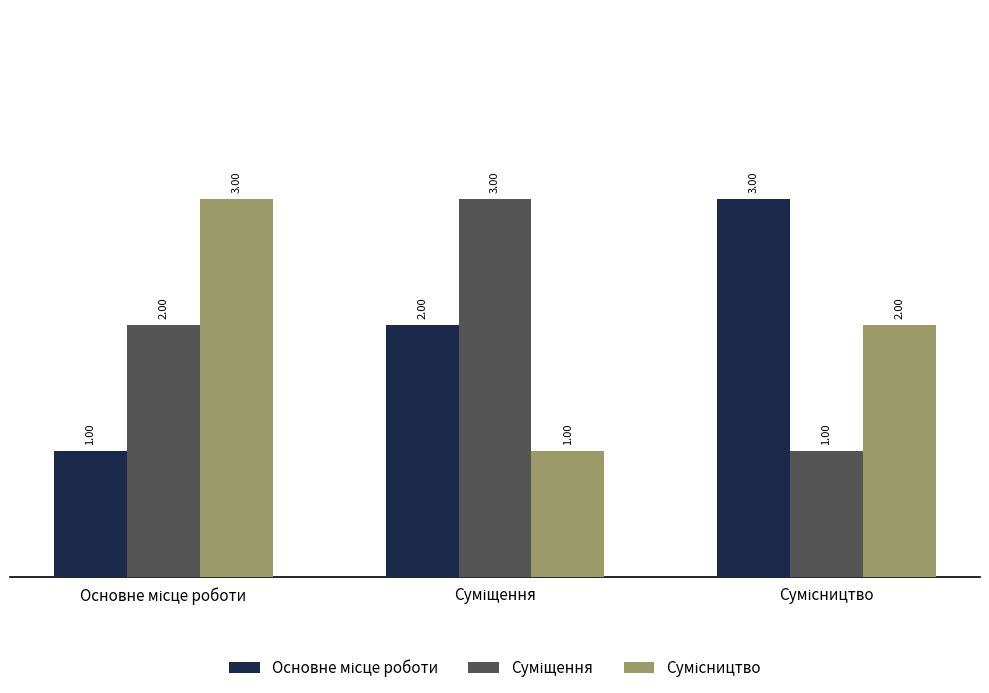

At how many categories does at least one series exceed 2?

3